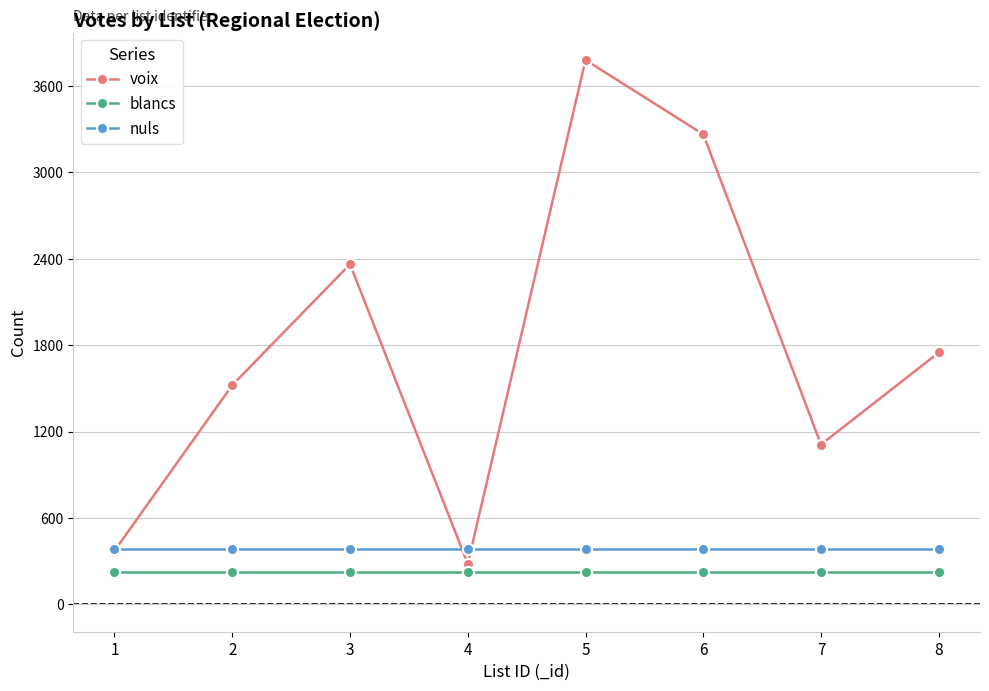

What is the maximum value shown in the chart?

3781